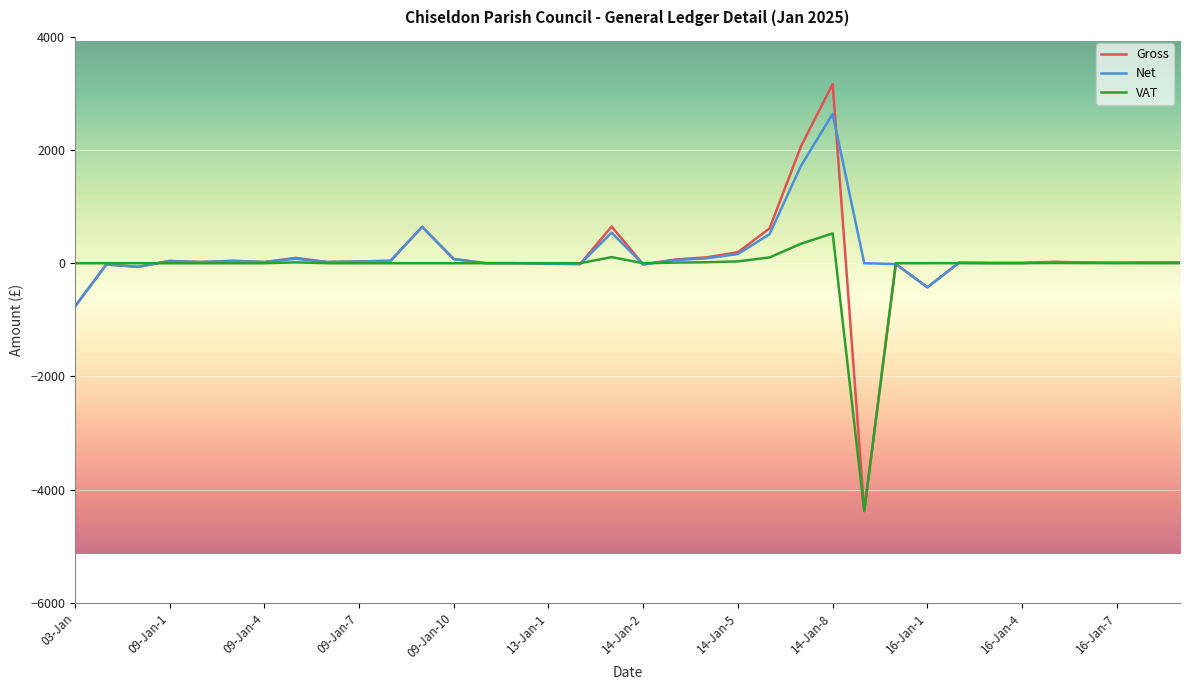

What is the smallest value displayed?

-4382.3